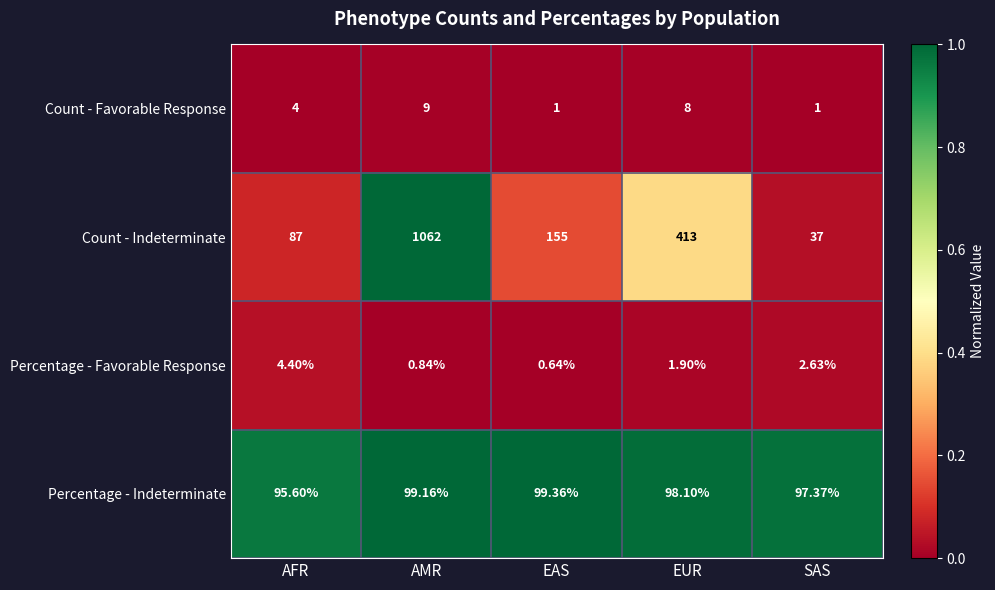

Rank the series at EUR from highest to lowest value.

Count - Indeterminate, Percentage - Indeterminate, Count - Favorable Response, Percentage - Favorable Response